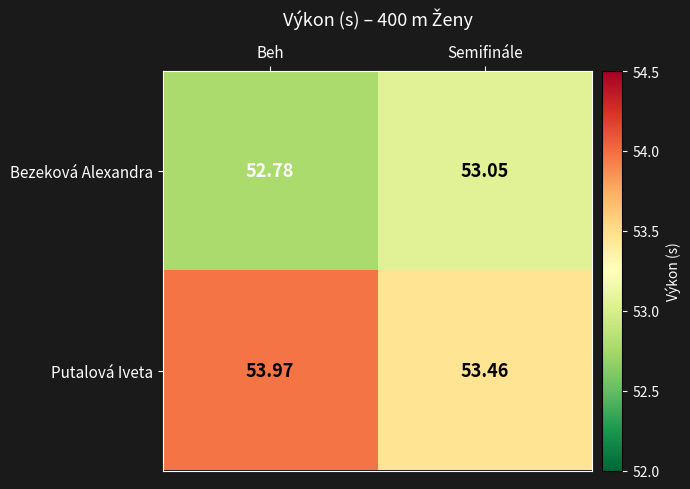

How many data points in Bezeková Alexandra are less than 53?

1